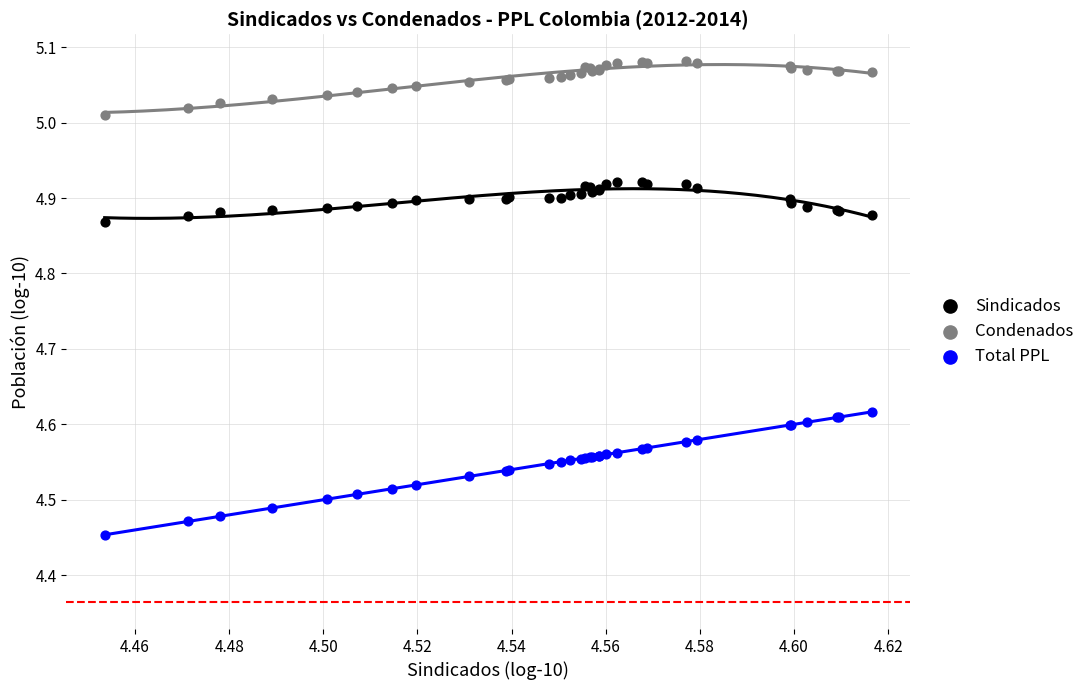

What are all the series names shown in the legend?

Sindicados, Condenados, Total PPL